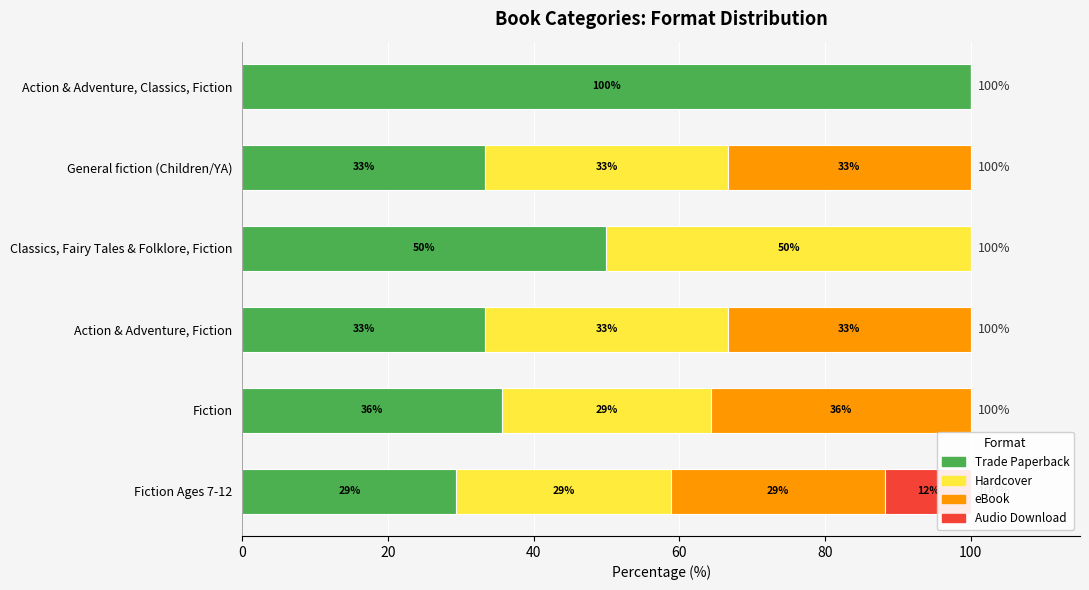

How many data points in Hardcover are above 33?

3